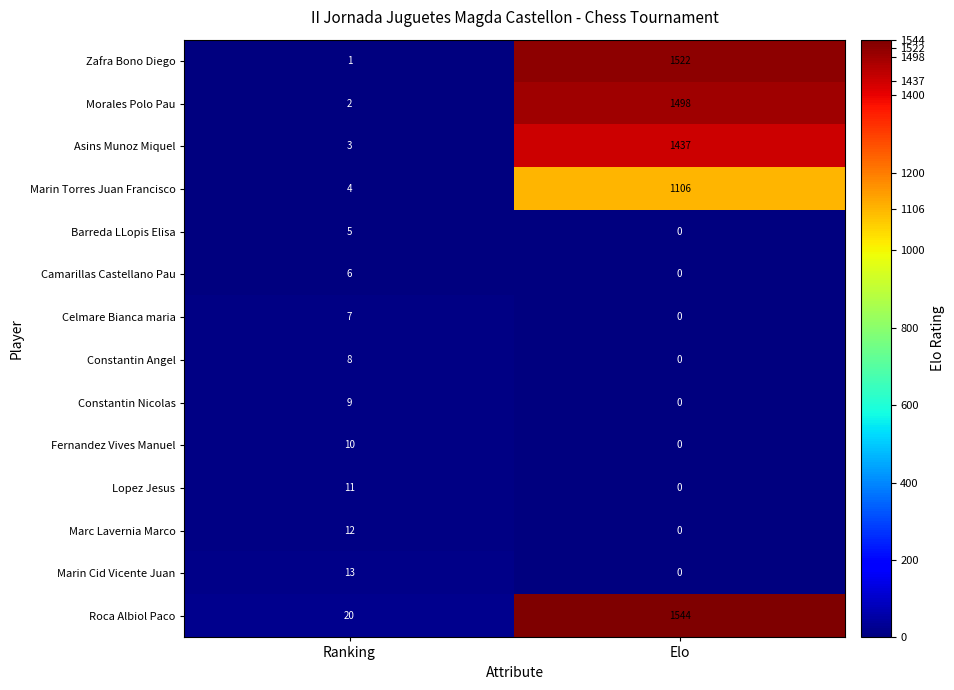

Is it true that Constantin Nicolas equals 9 at Ranking?

True